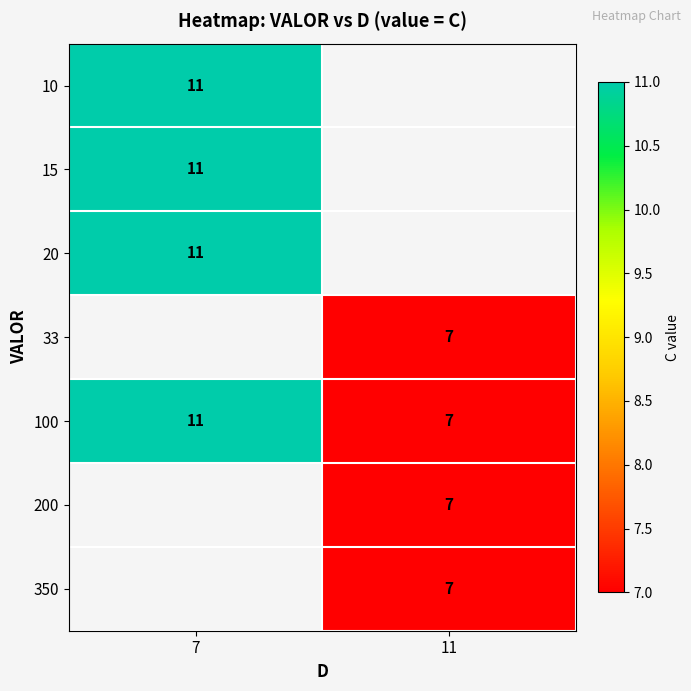

Is it true that 33 equals 7 at 11?

True